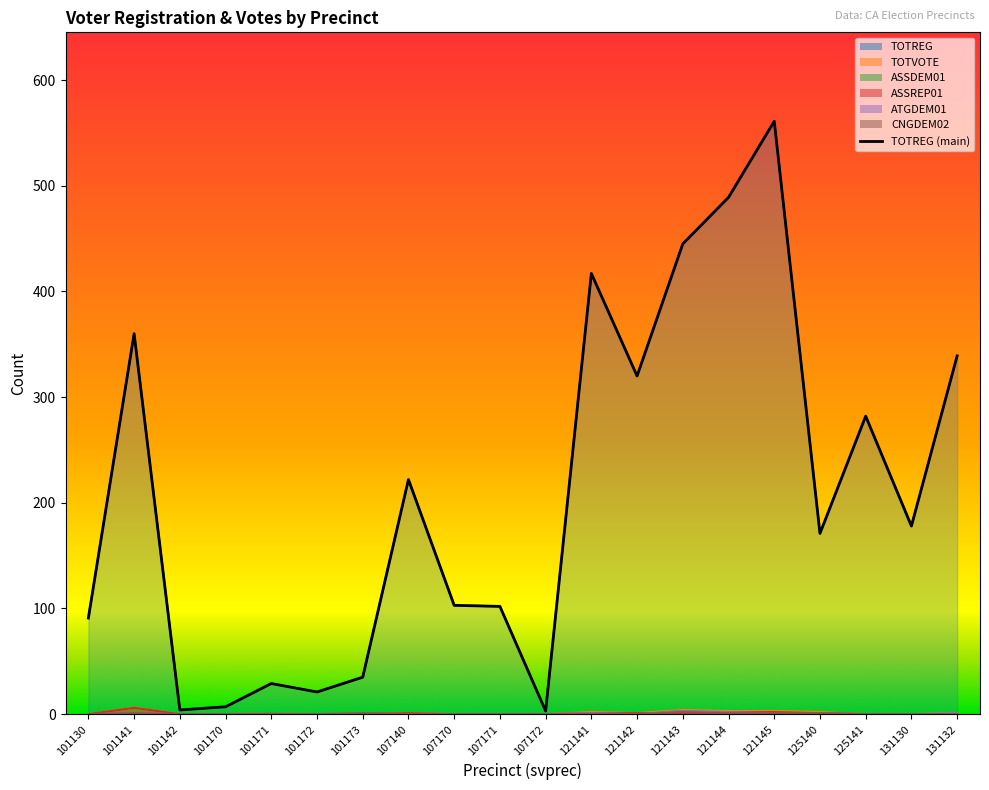

At which category is the sum across all series the highest?

121145